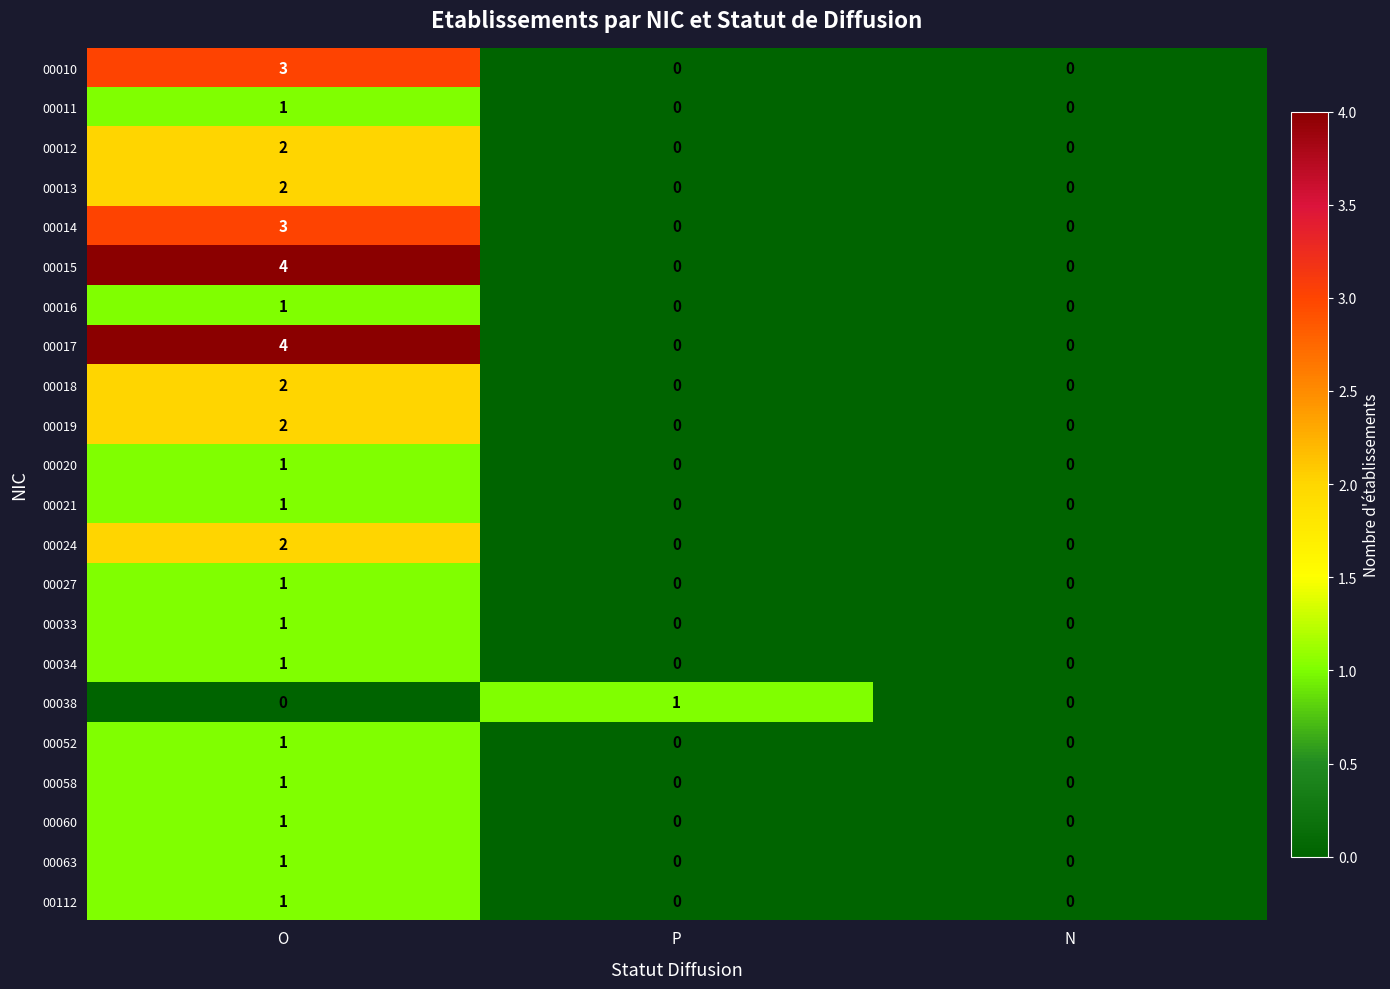

How many data points does each series have?

3